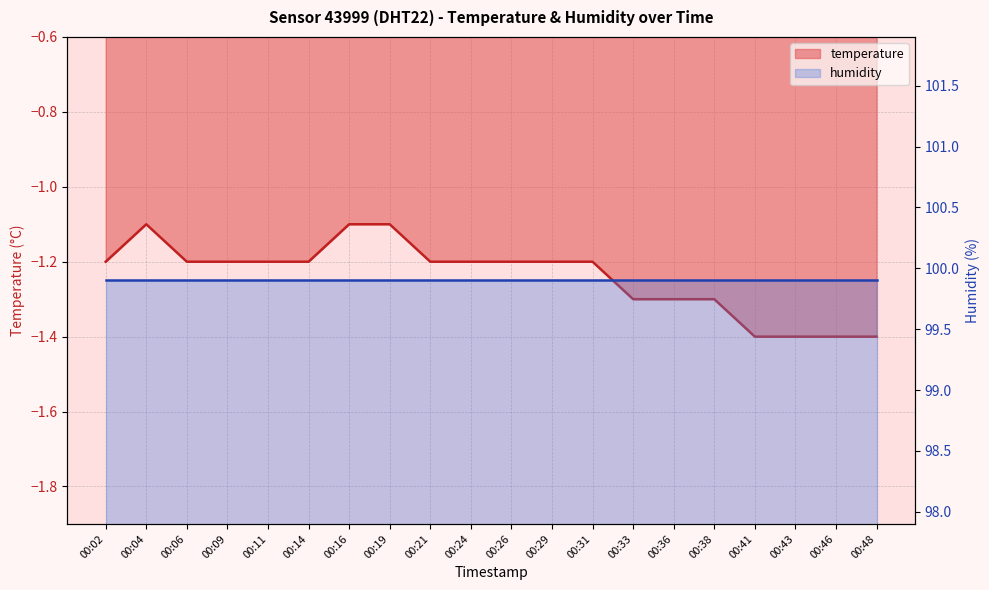

What is the sum of the values at 00:38 and 00:26?

-2.5